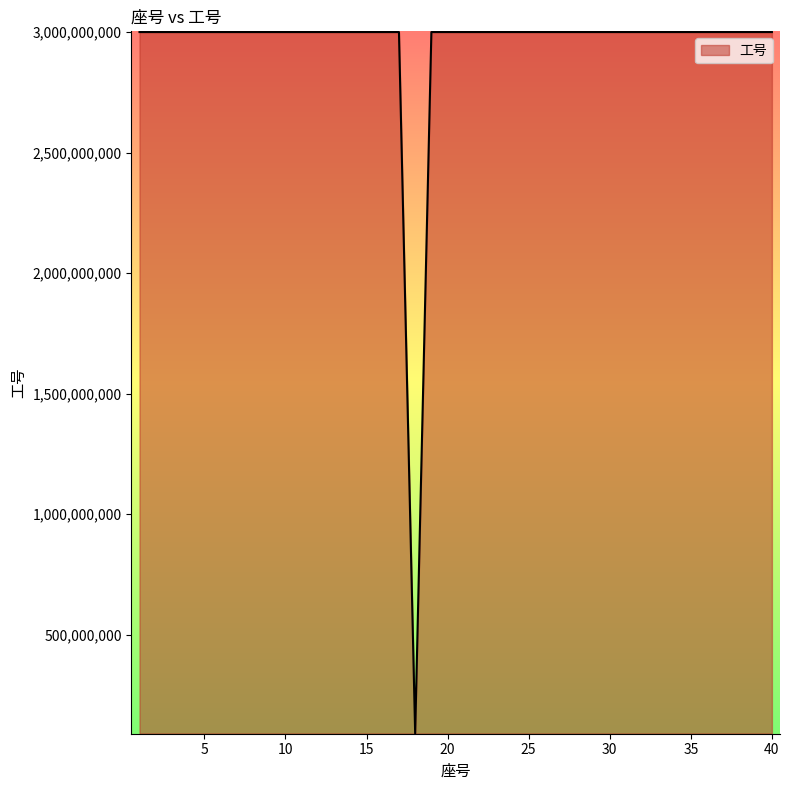

What is the minimum value shown in the chart?

90001439